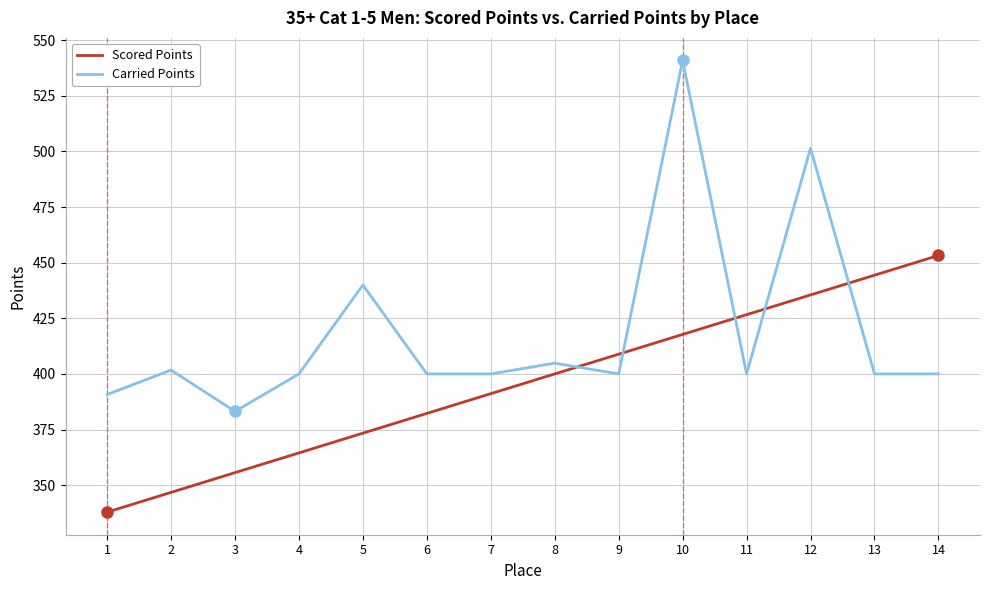

Which series ends up on top after the final intersection of Carried Points and Scored Points?

Scored Points